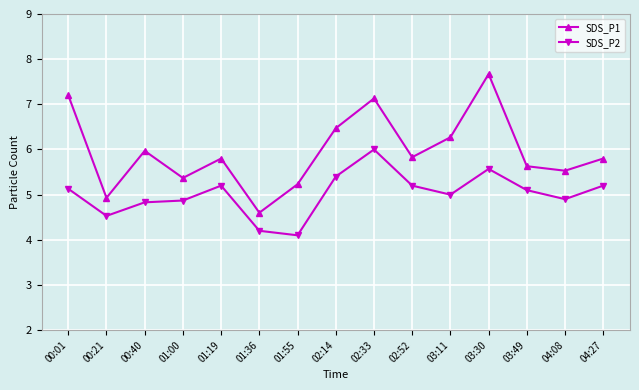

True or false: SDS_P1 and SDS_P2 cross at least once.

False